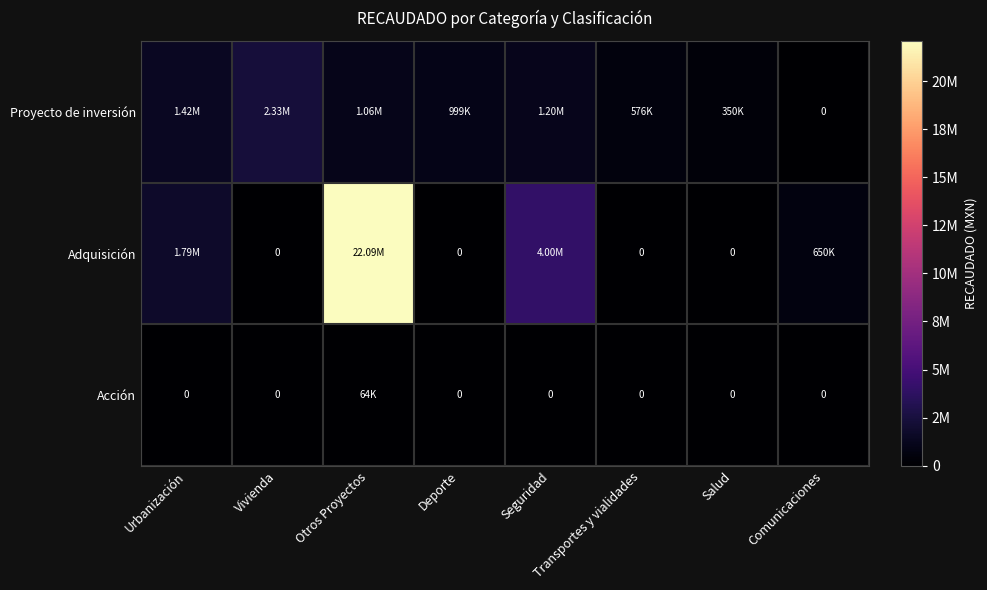

Which series has the largest total across all categories?

Adquisición